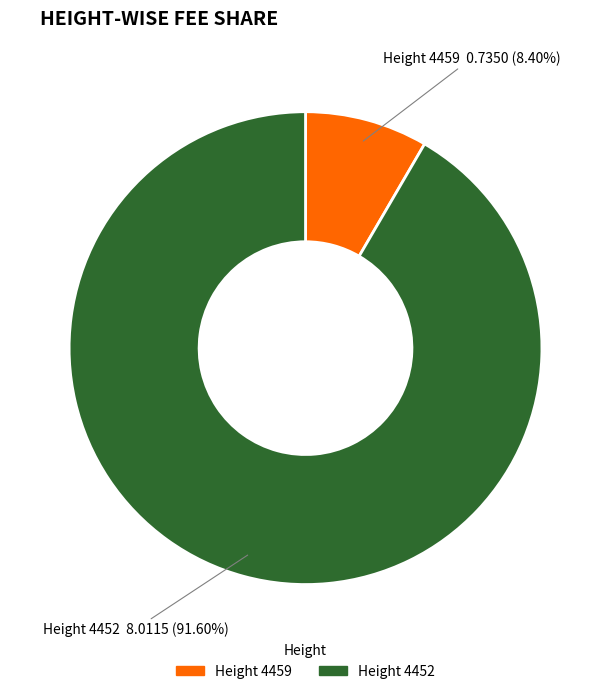

Does any single category account for the majority?

Yes